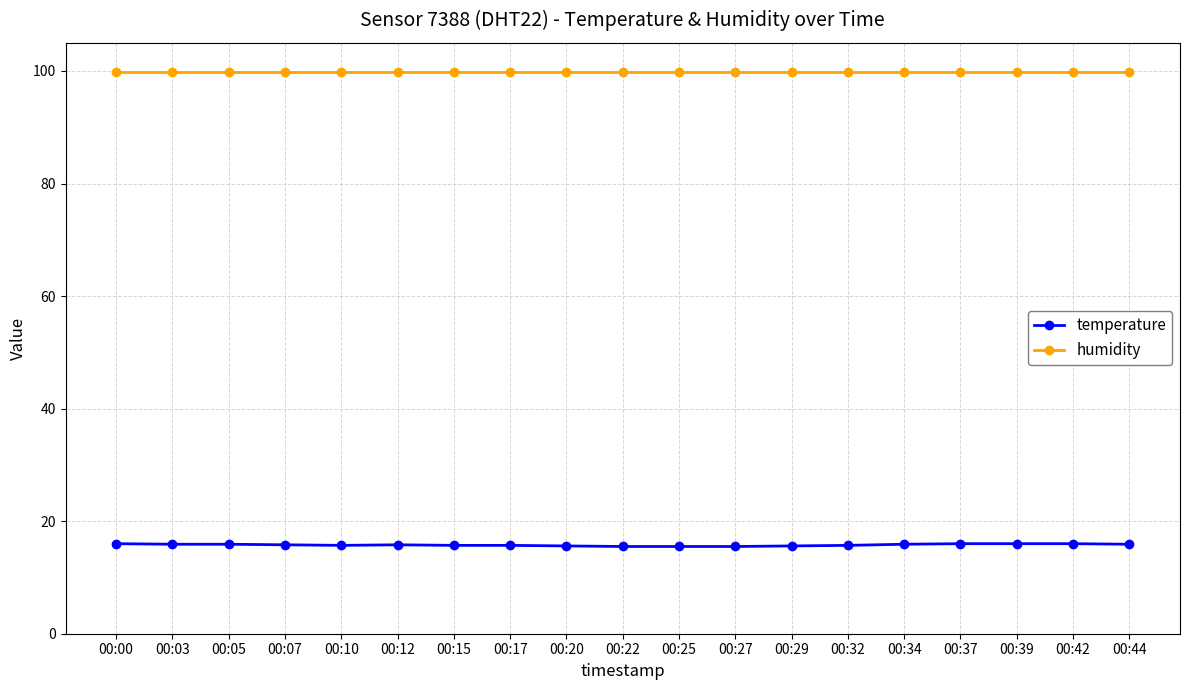

What is the difference between the highest and lowest values at 00:37?

83.9